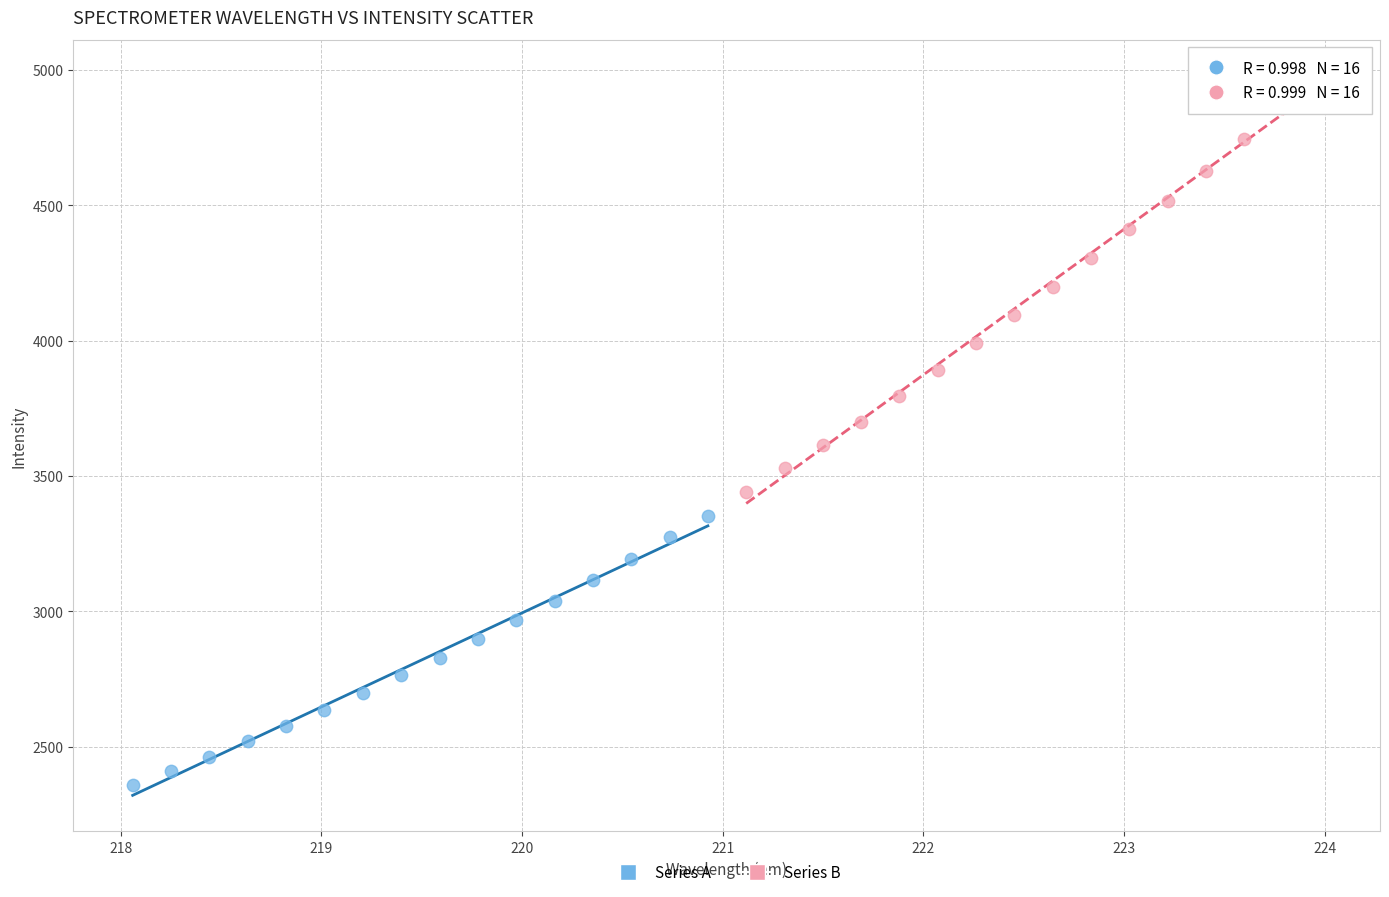

Which series reaches the minimum Y coordinate?

Series A